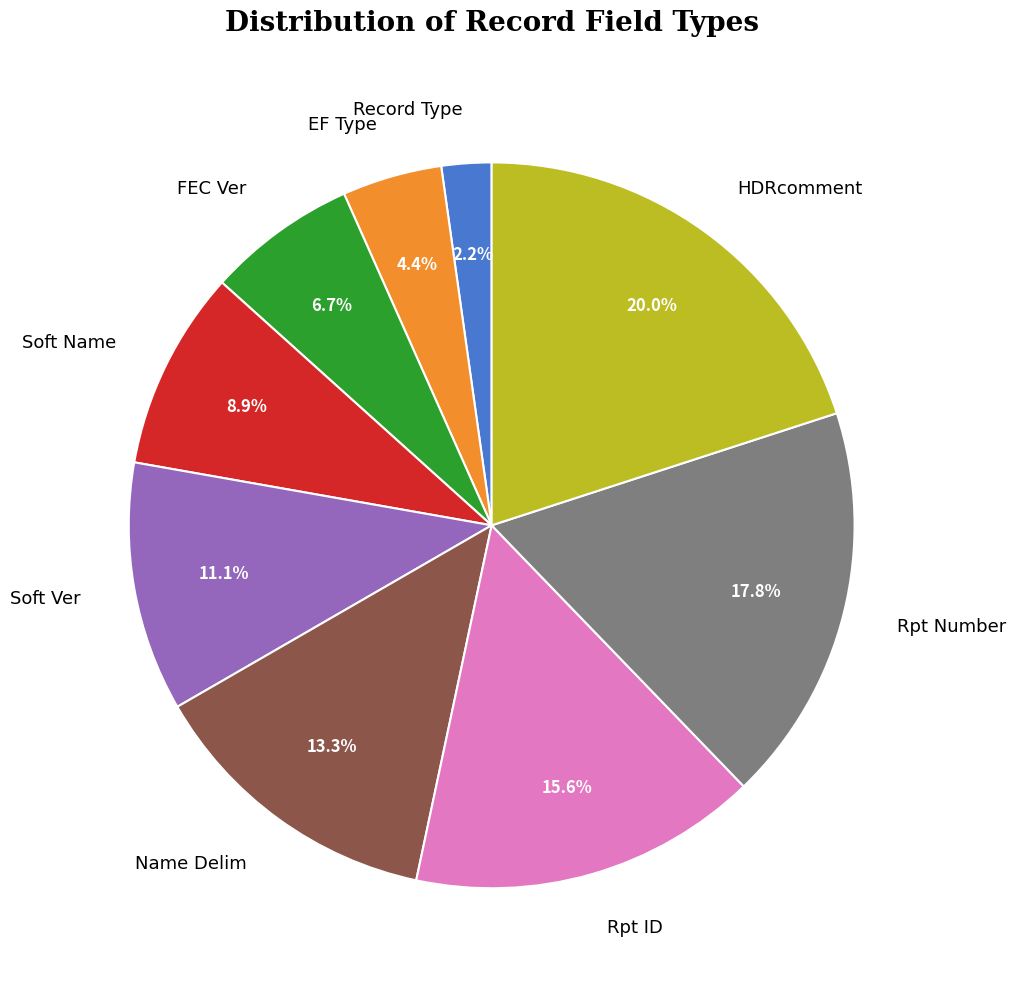

What is the largest slice in the pie chart?

HDRcomment